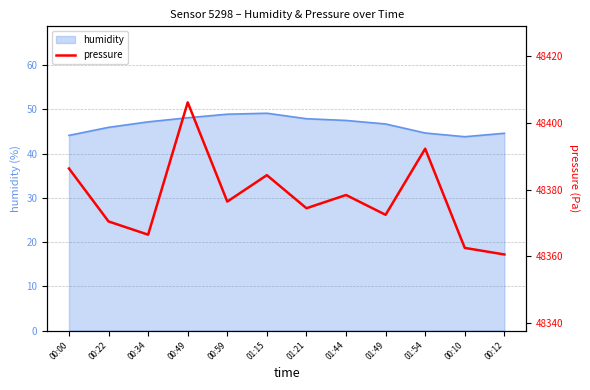

Which label corresponds to the largest value in the chart?

00:49